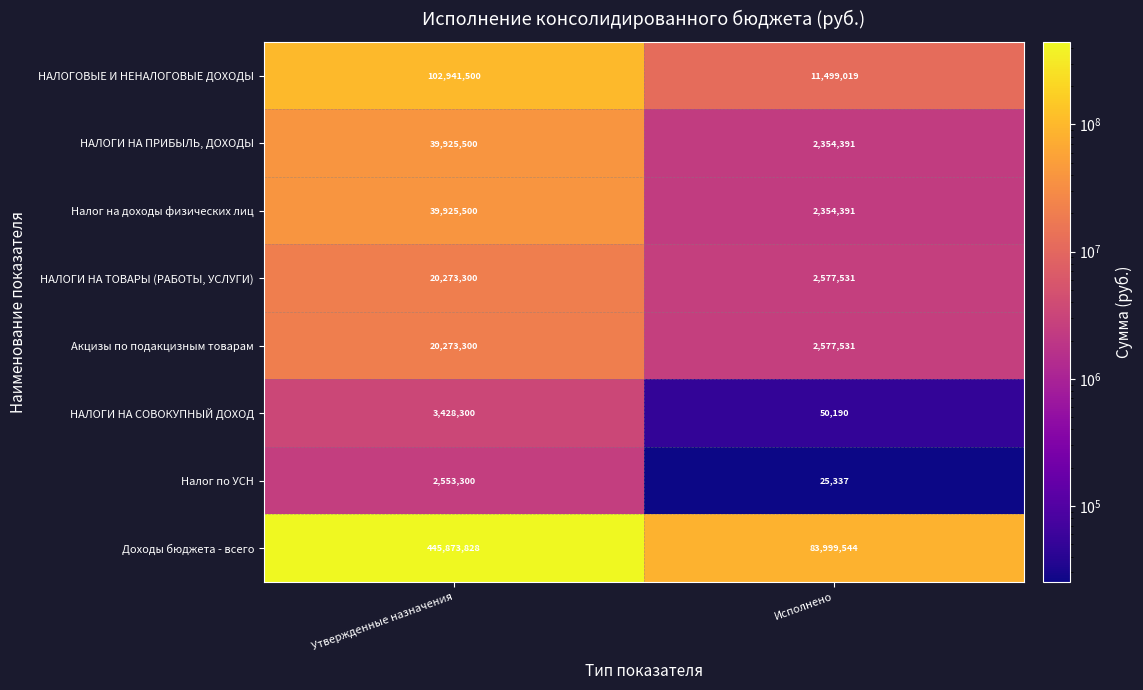

Read the Налог на доходы физических лиц value at Исполнено, to the nearest 100.

2354400